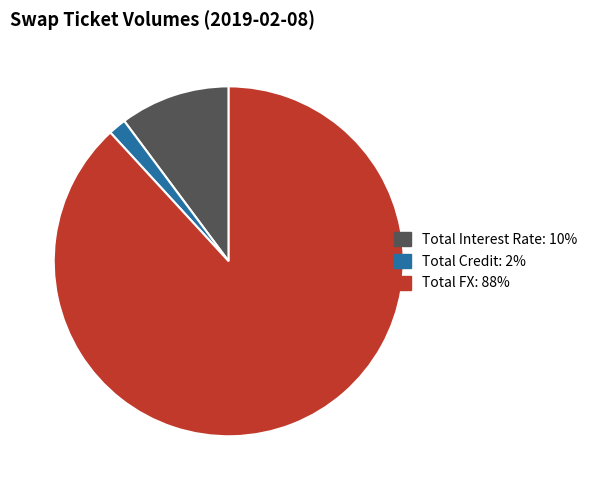

True or false: Total FX accounts for 88% of the total.

True